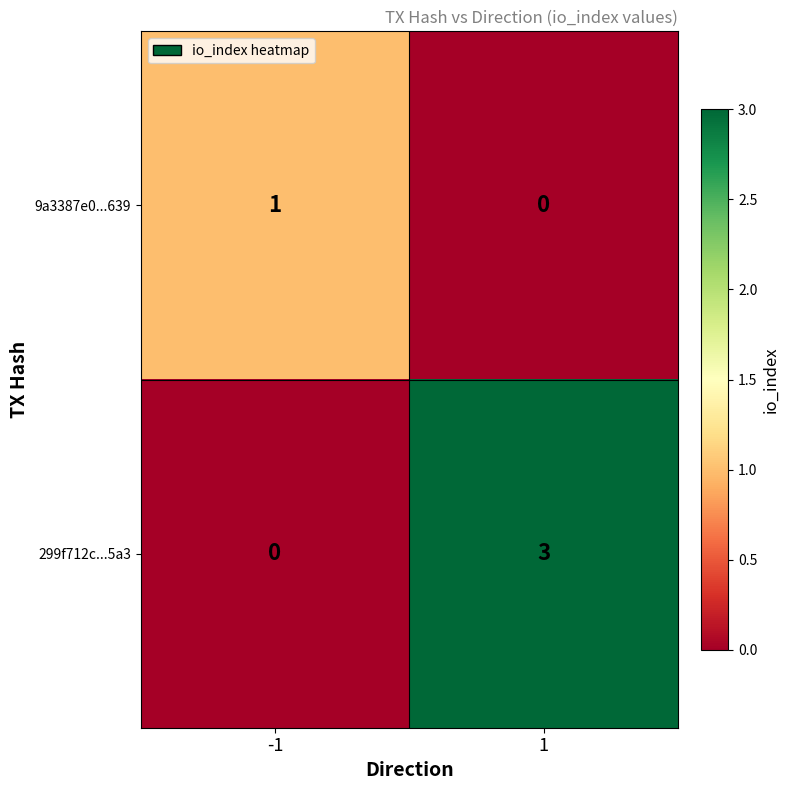

How many distinct data groups are displayed?

2